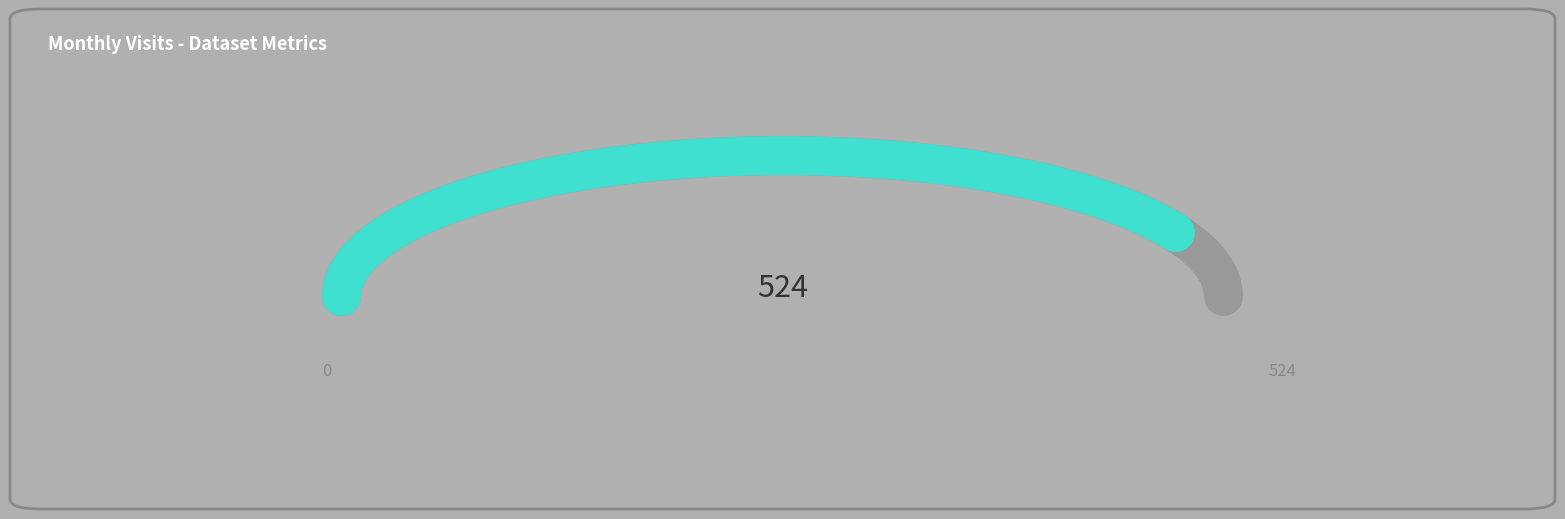

The 2023-04 slice represents 11% of the pie. True or false?

False